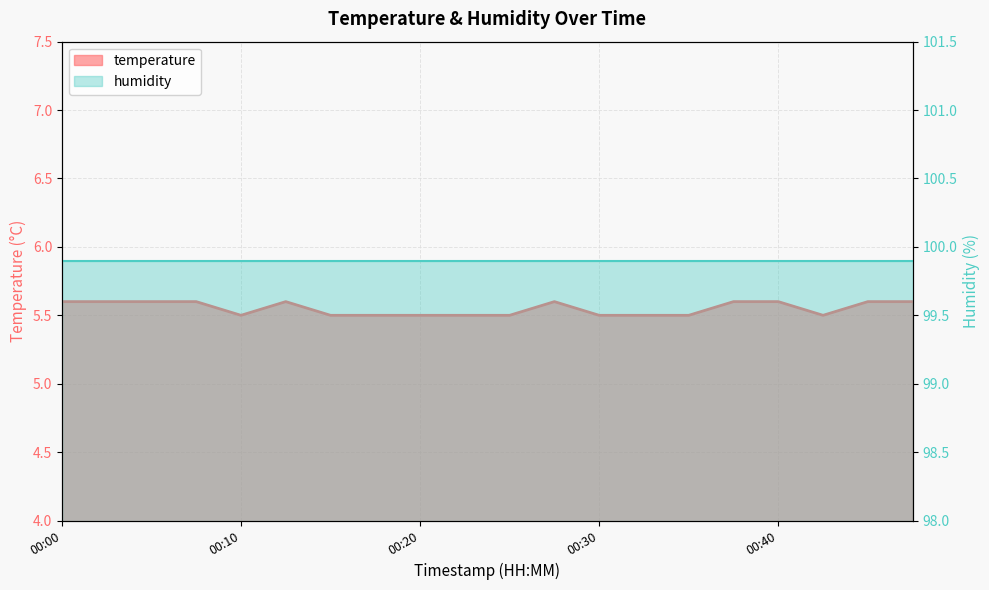

True or false: humidity_line and temperature_line intersect in this chart.

False